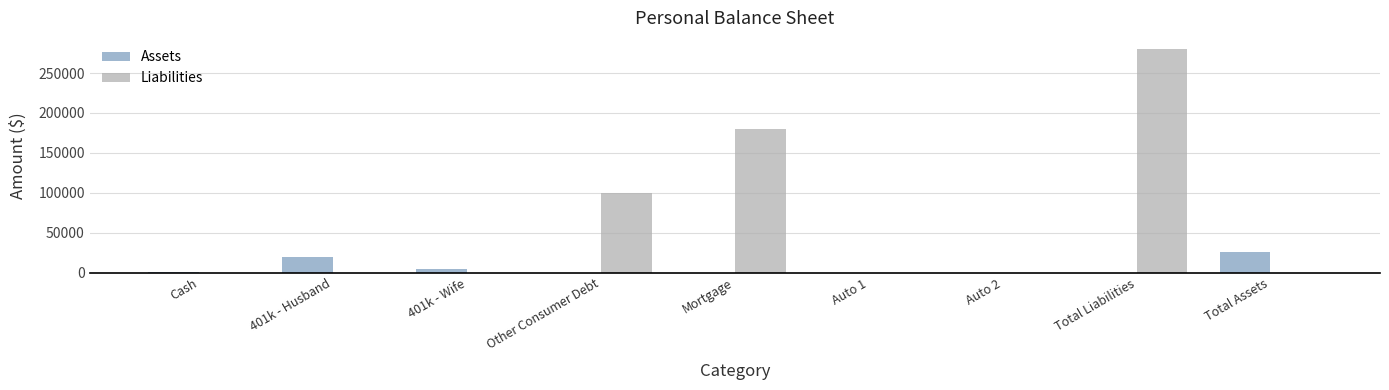

The value of Liabilities at Total Assets is -163359. True or false?

False